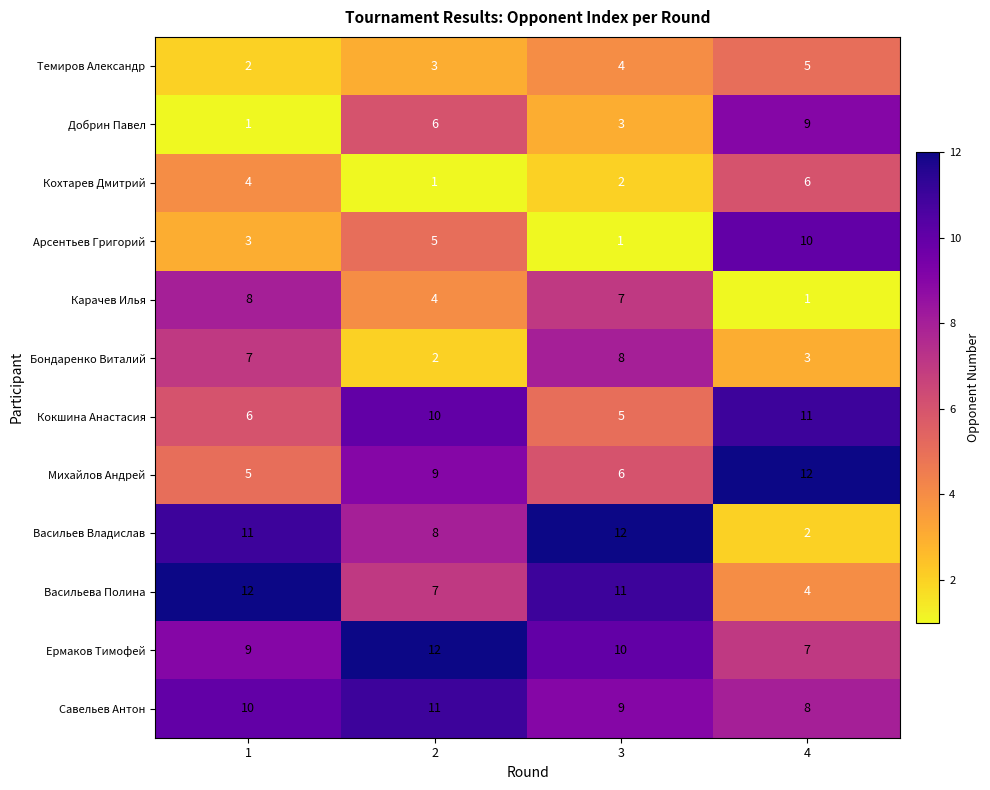

What is the sum of all Кохтарев Дмитрий values?

13